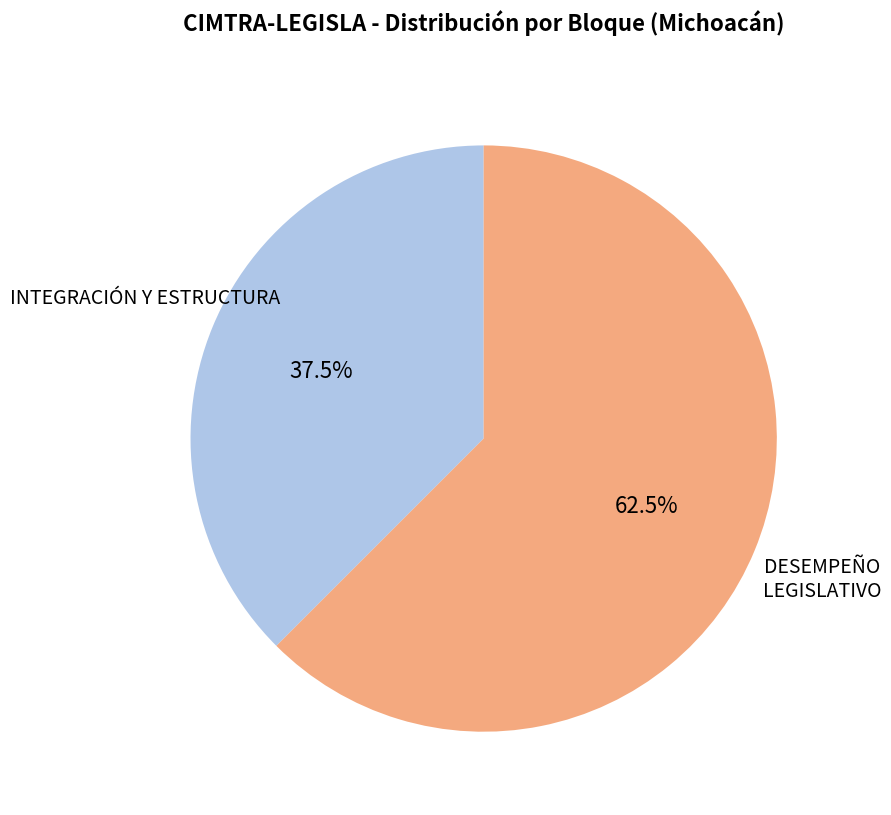

Is there any slice that represents more than half of the pie?

Yes